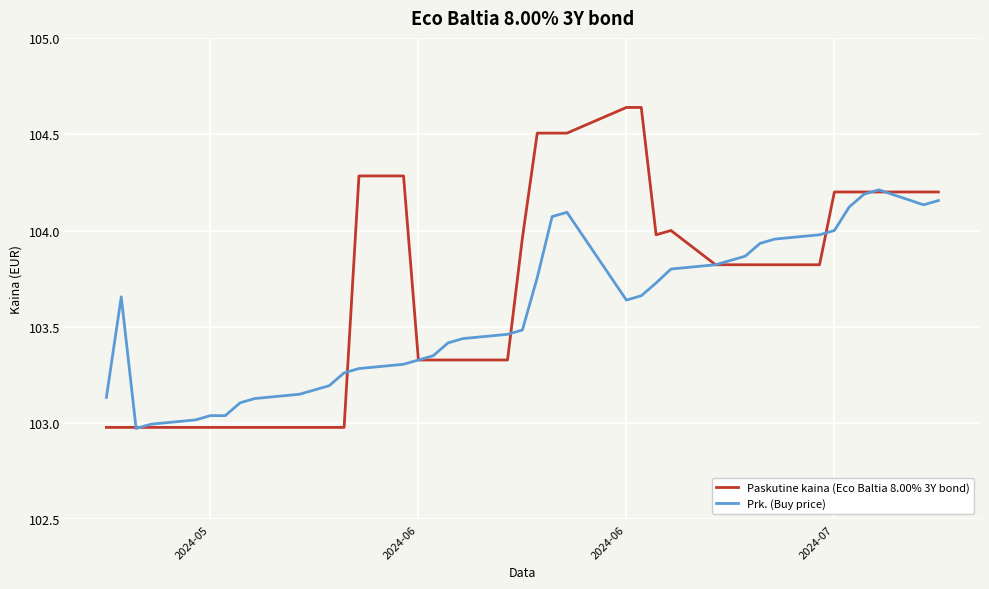

Rank the series by their maximum value, from highest to lowest.

Paskutine kaina (Eco Baltia 8.00% 3Y bond), Prk. (Buy price)